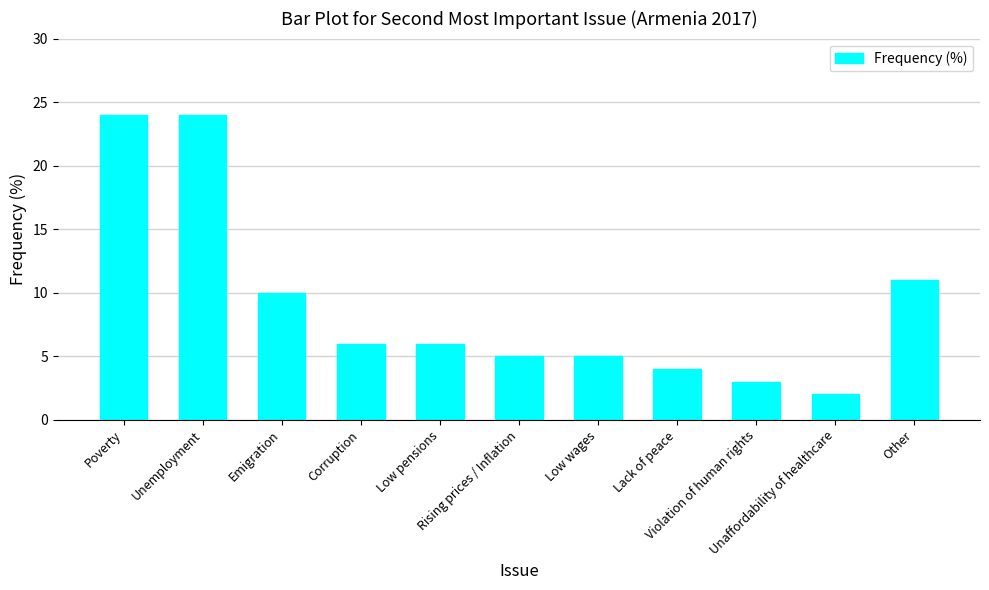

Reading left to right, what are all the values shown in this chart?

24	24	10	6	6	5	5	4	3	2	11